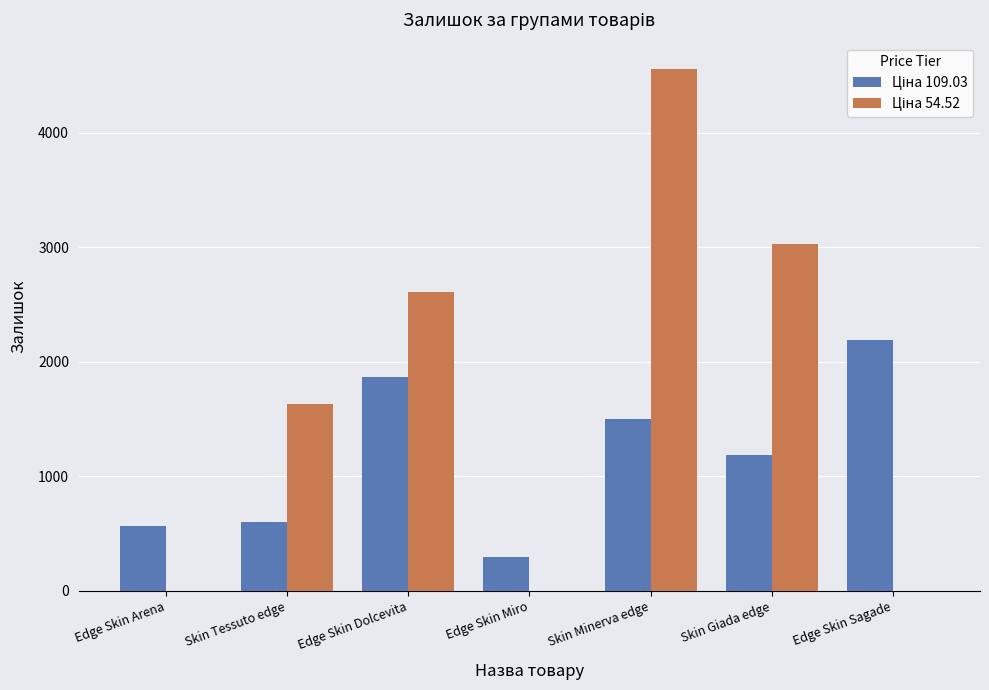

What is the greatest value displayed?

4562